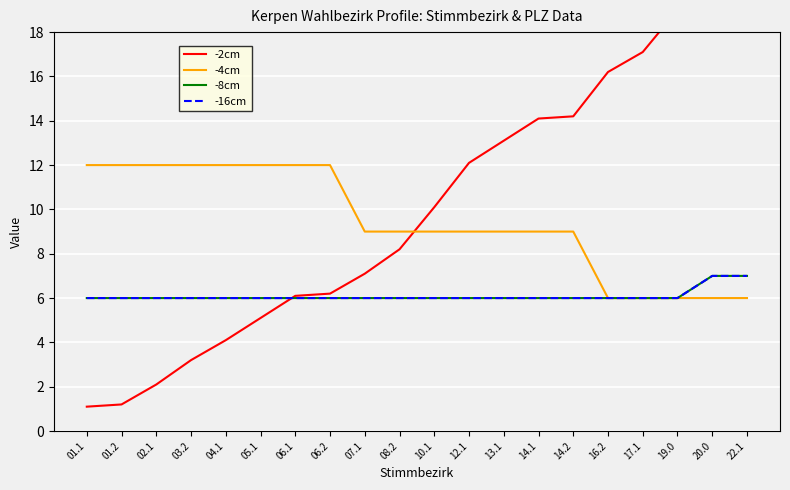

True or false: -16cm has more than 2 interior local peaks.

False